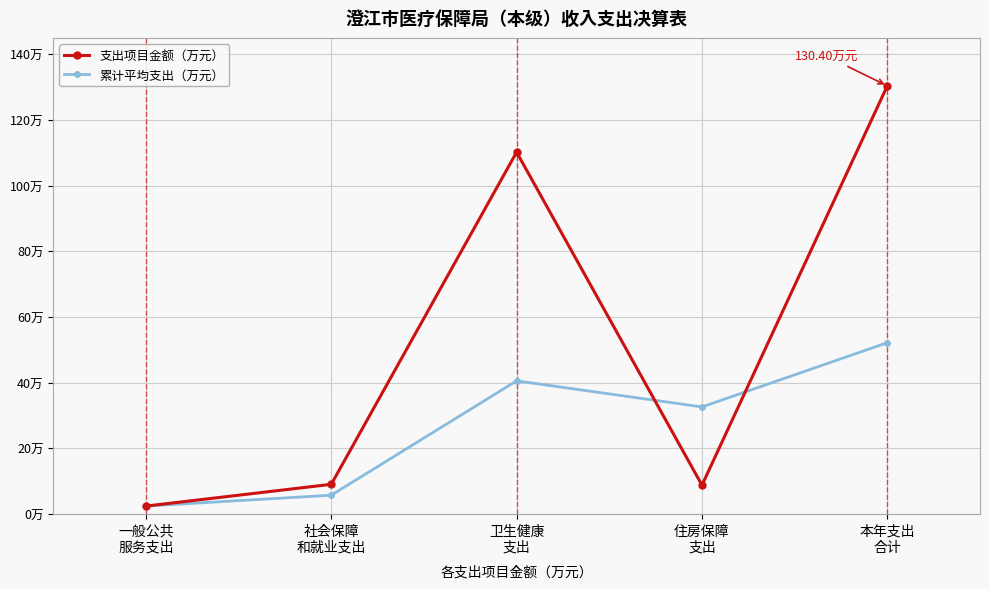

At how many categories does at least one series exceed 34?

2